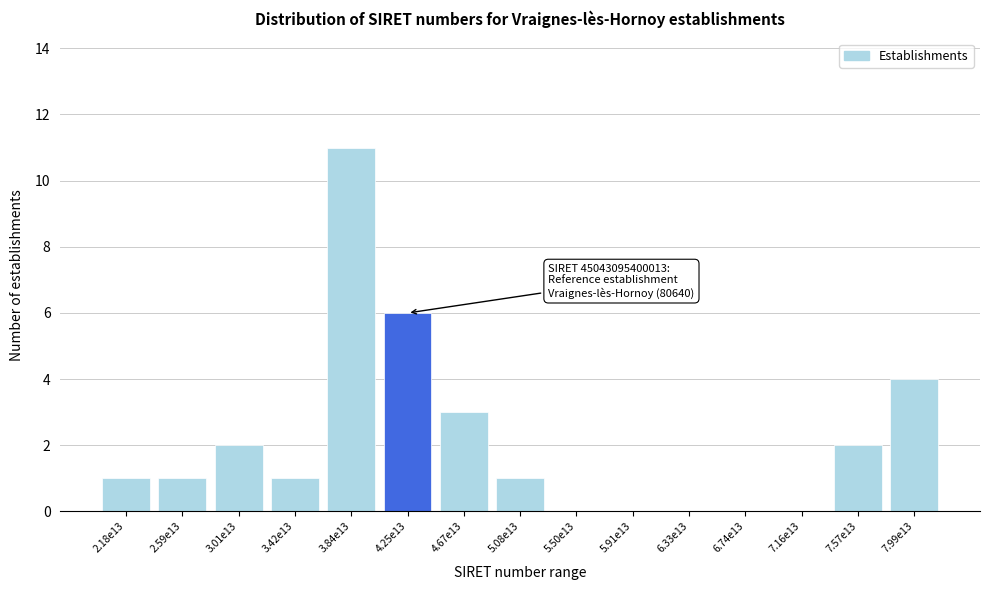

Reading right to left, extract all data points from this chart.

7.99e13=4	7.57e13=2	7.16e13=0	6.74e13=0	6.33e13=0	5.91e13=0	5.50e13=0	5.08e13=1	4.67e13=3	4.25e13=6	3.84e13=11	3.42e13=1	3.01e13=2	2.59e13=1	2.18e13=1